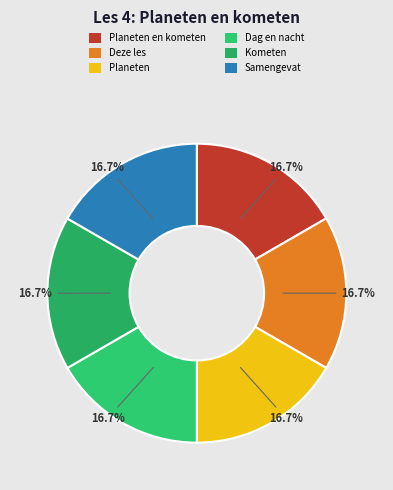

To the nearest percent, what is the average slice percentage?

17%